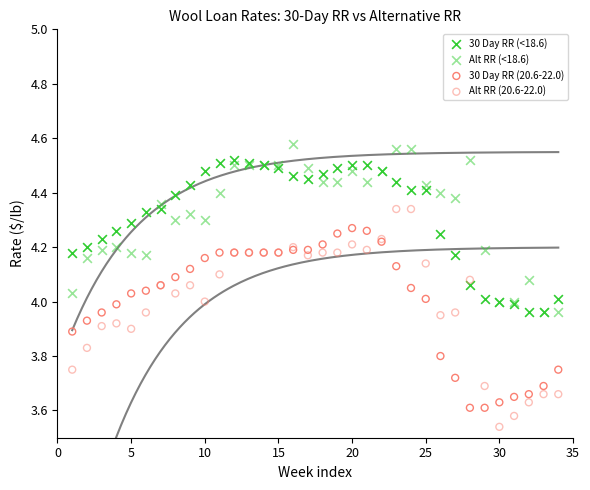

Which series has the widest spread of Y values?

Alt RR (20.6-22.0)